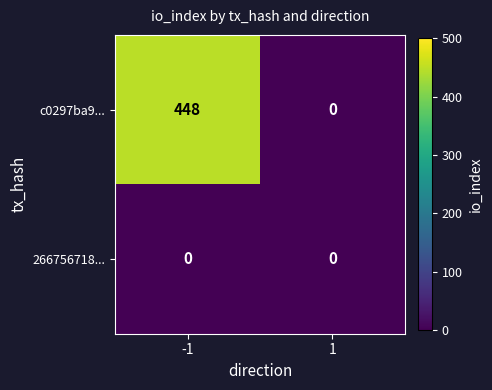

Rank the series at -1 from lowest to highest value.

266756718..., c0297ba9...